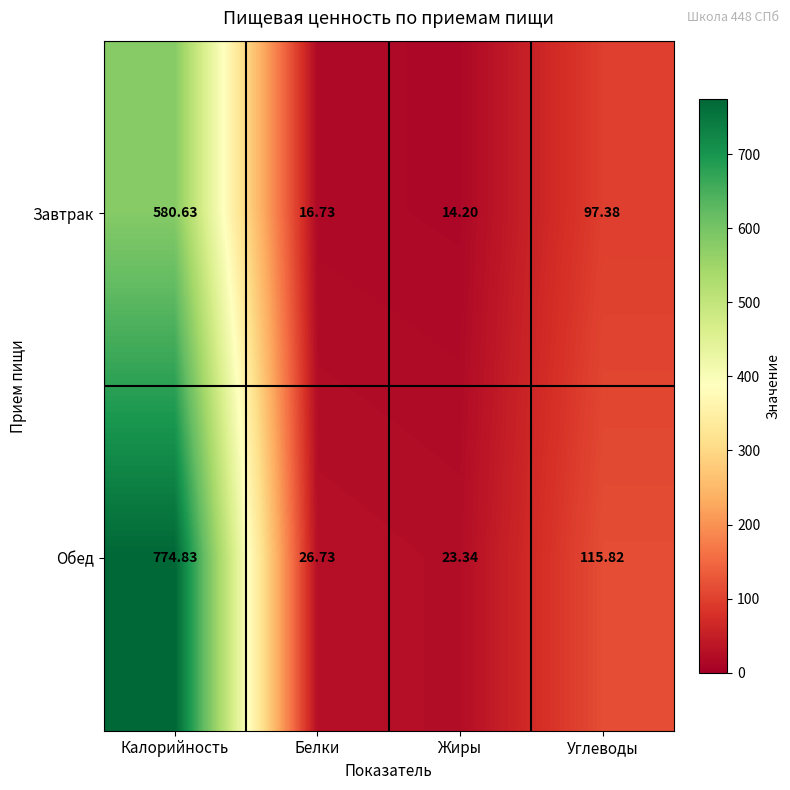

Which category has the highest value in the Завтрак series?

Калорийность